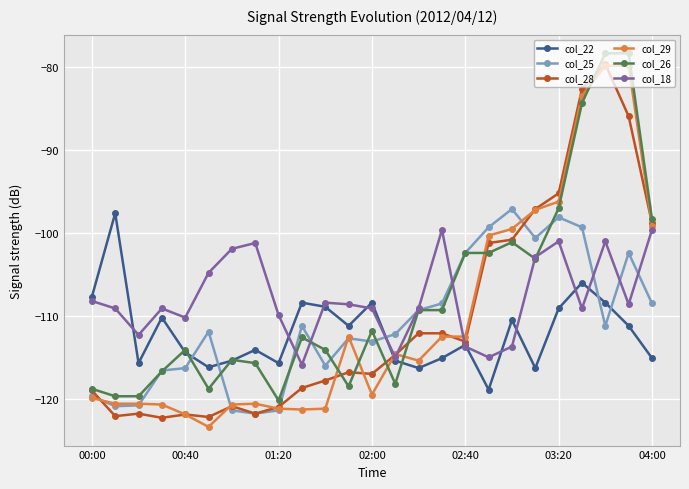

What is the value of the col_26 point at the 13th from the left?

-111.8